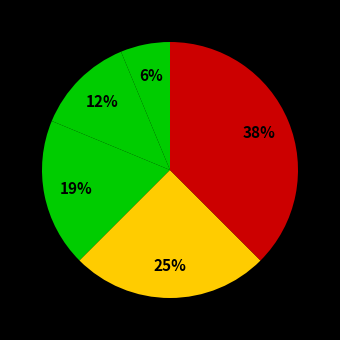

How many segments does this pie chart have?

5